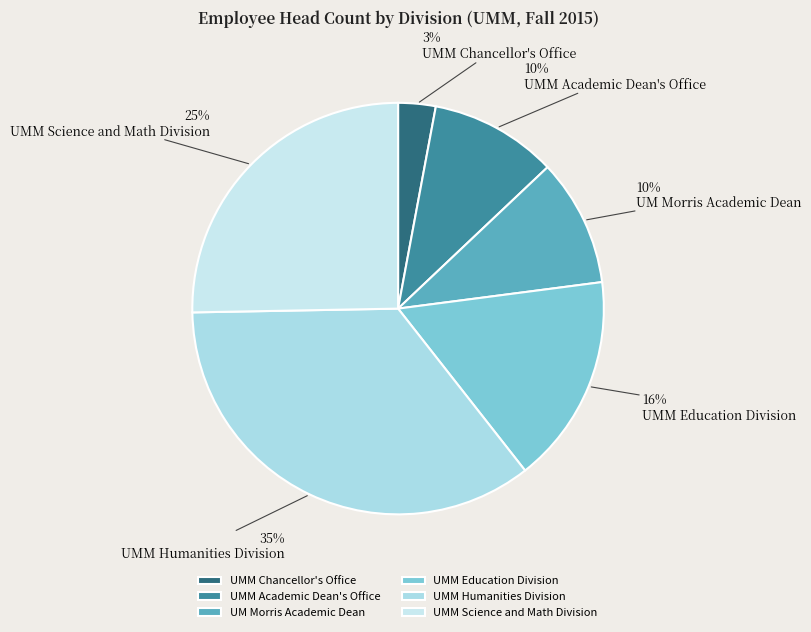

How many segments does this pie chart have?

6